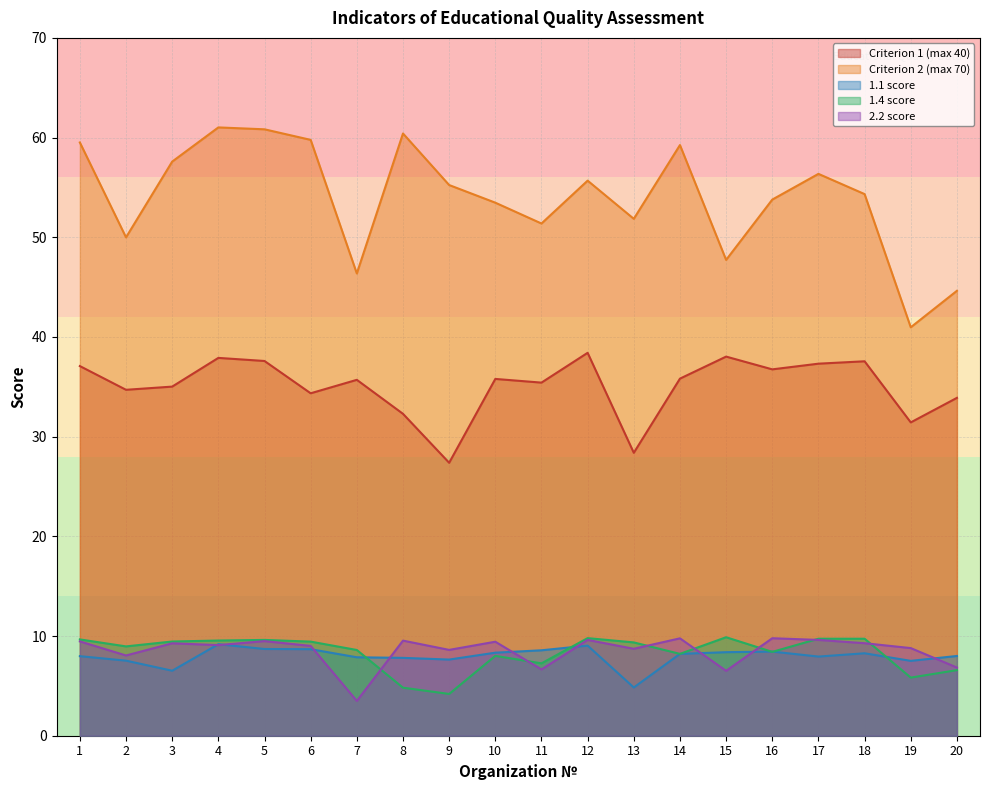

True or false: 2.2 score and 1.1 score cross at least once.

True